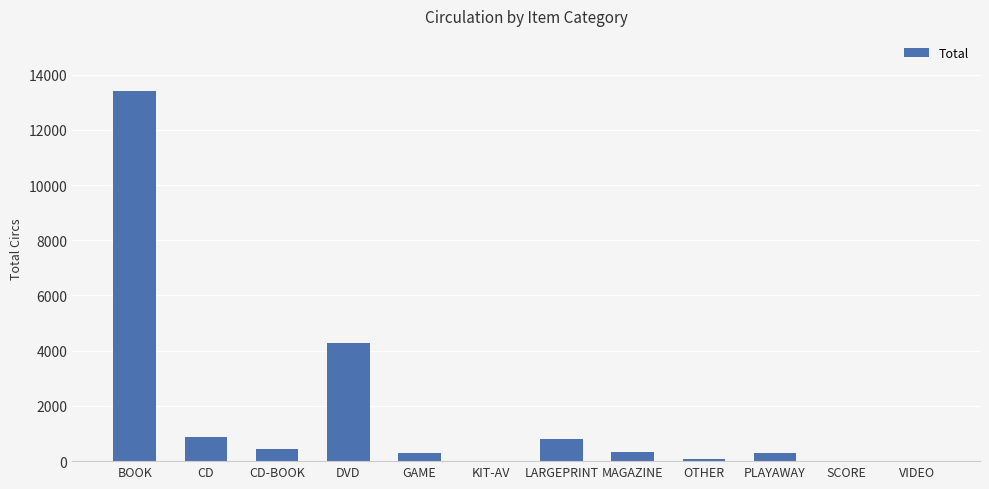

At which label is the value closest to 6699?

DVD